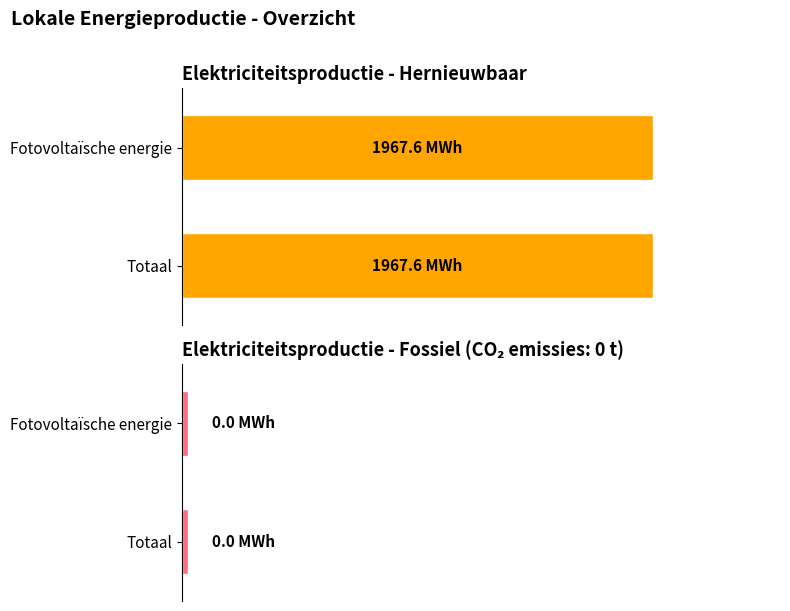

What are all the series names shown in the legend?

Hernieuwbare elektriciteitsproductie, Fossiele elektriciteitsproductie